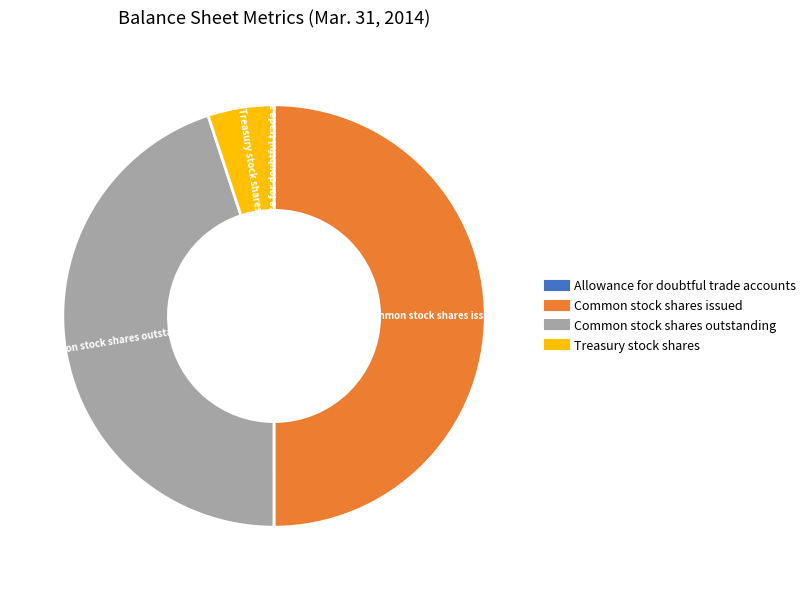

Is Treasury stock shares the majority of the pie?

No